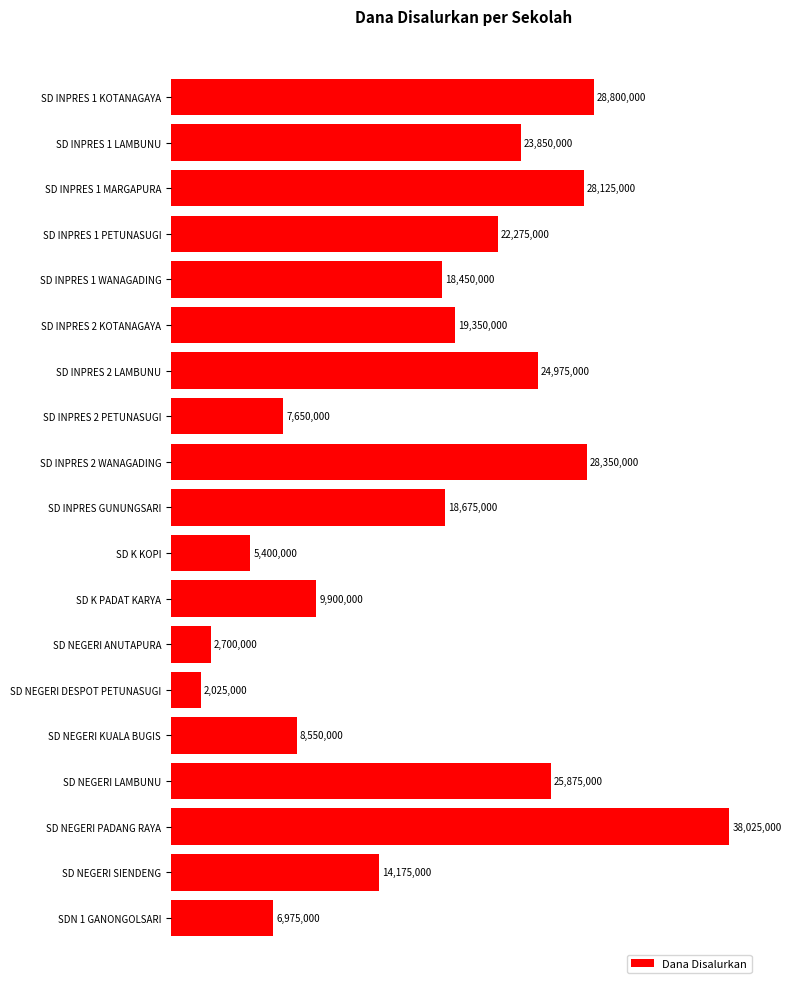

Are the bars horizontal?

Yes